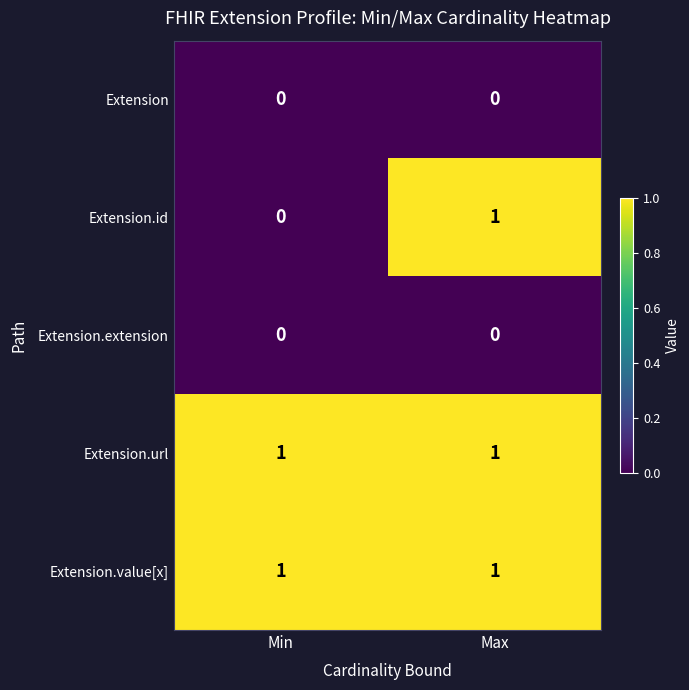

Between Min and Max, which series saw the biggest shift?

Extension.id